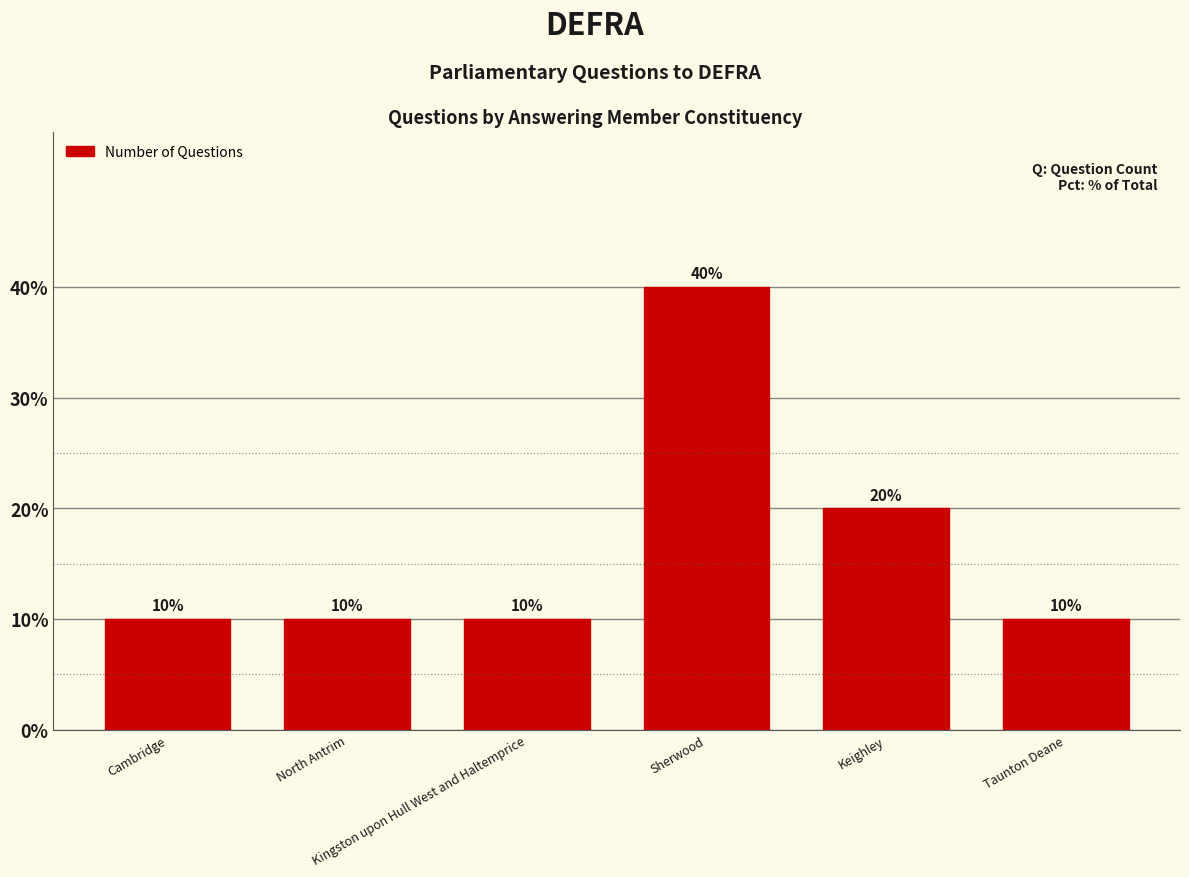

What is the difference between the second highest and second lowest values?

10